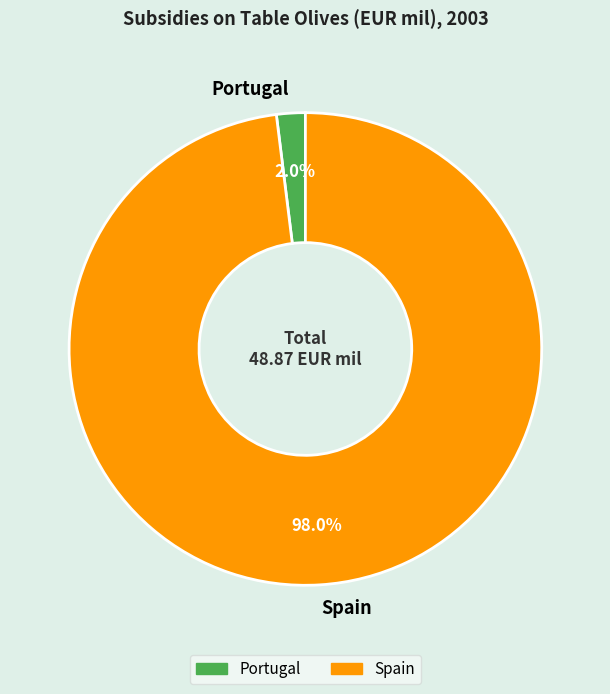

Which has a higher value, Portugal or Spain?

Spain